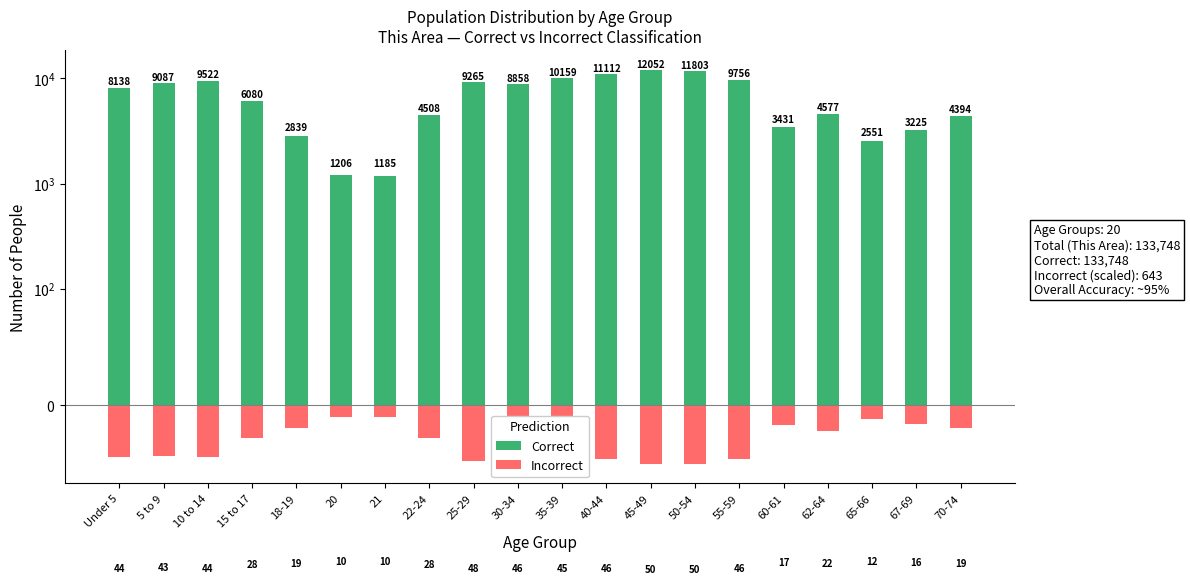

Where is Correct nearest to the value 6618?

15 to 17